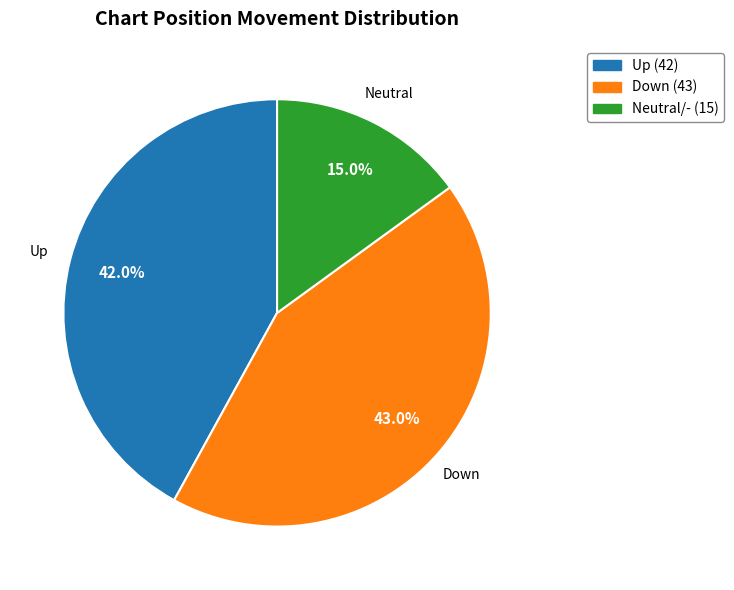

Is there any slice that represents more than half of the pie?

No